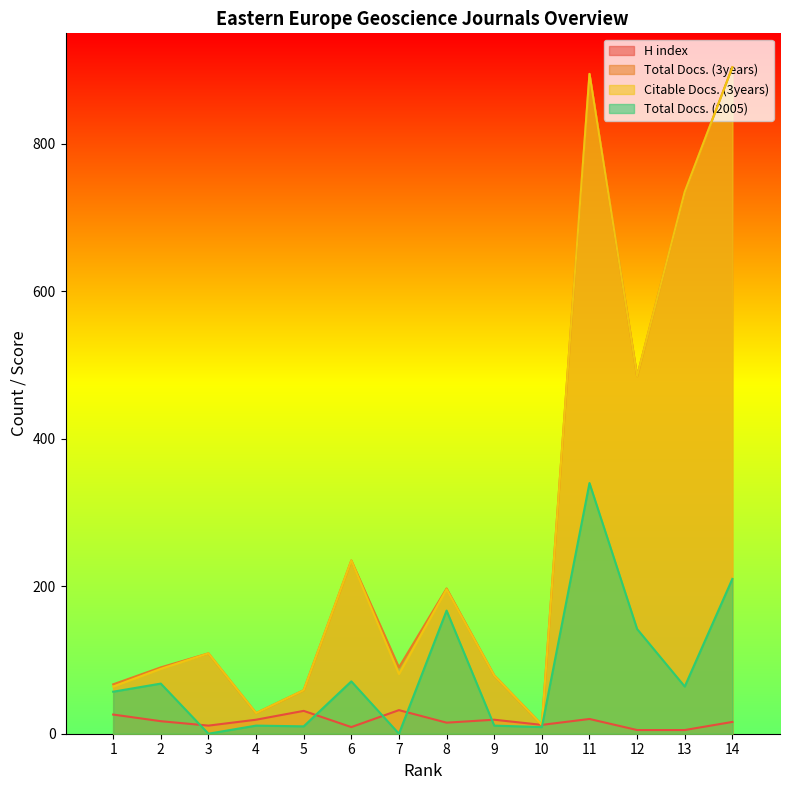

The value of Total Docs. (2005) at 2 is 68. True or false?

True